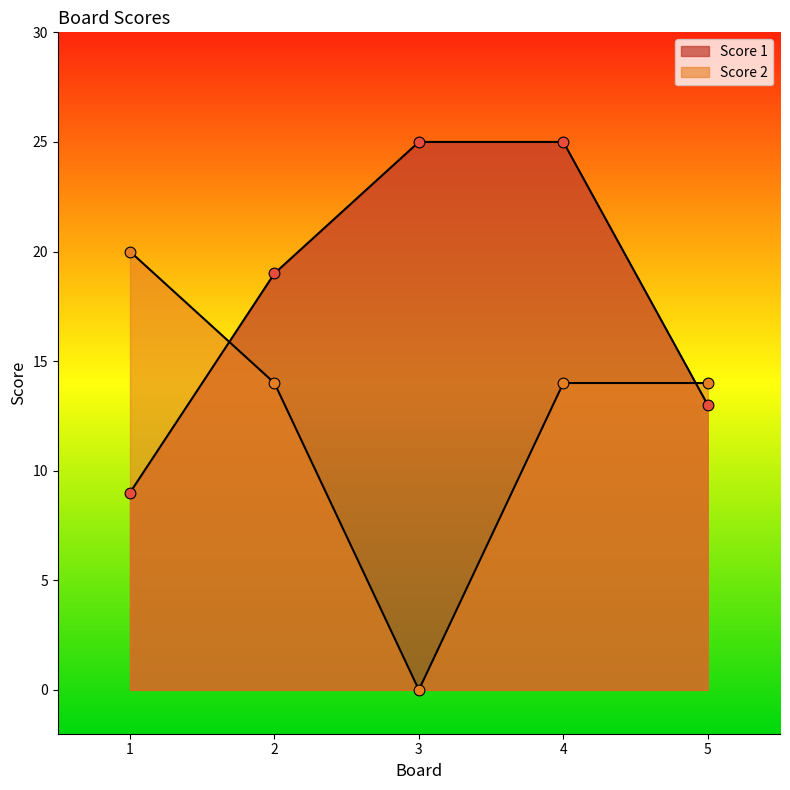

At how many categories does at least one series exceed 0?

5